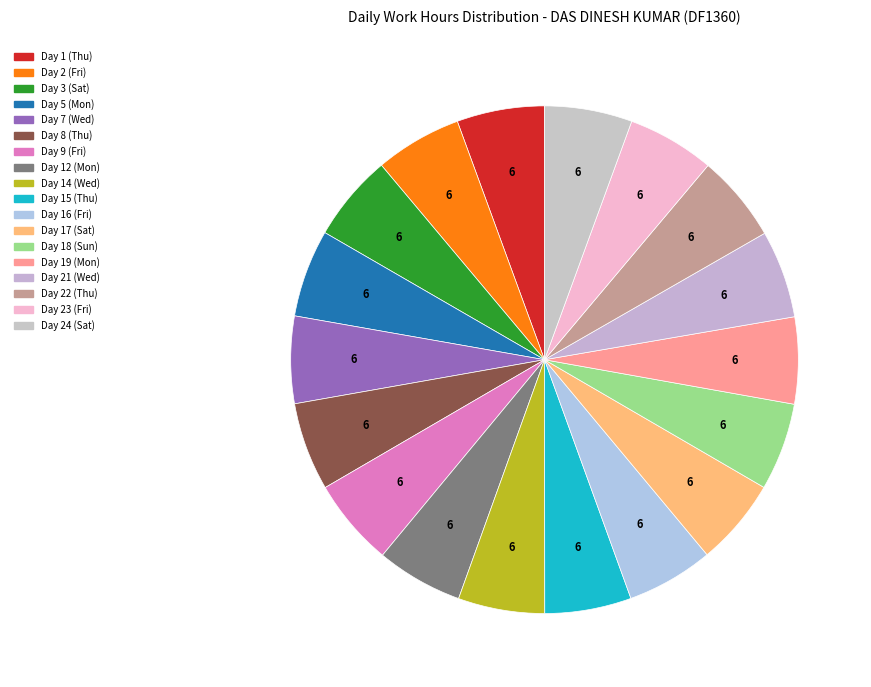

Do Day 14 (Wed) and Day 3 (Sat) together represent more than half of the pie?

No